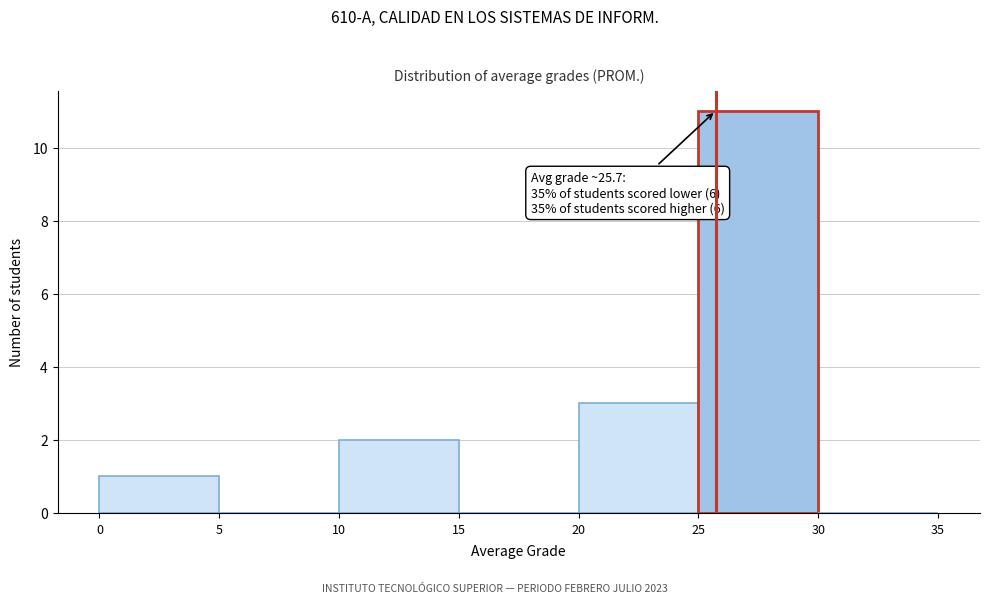

Which range on the x-axis has the tallest bar?

25 to 30